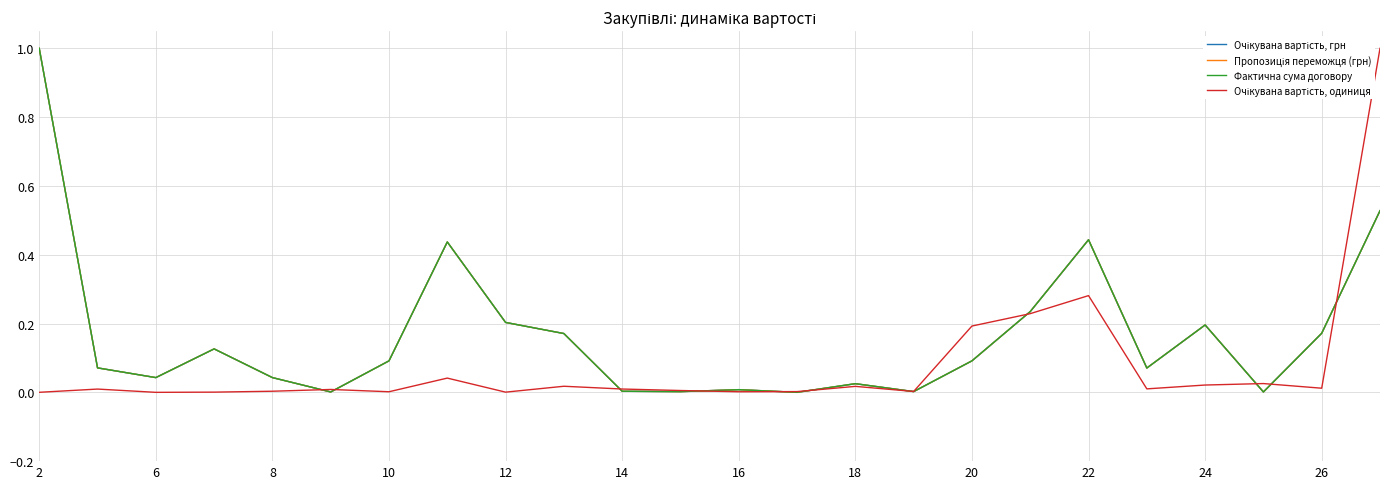

Is this an area chart (filled region under the line)?

No